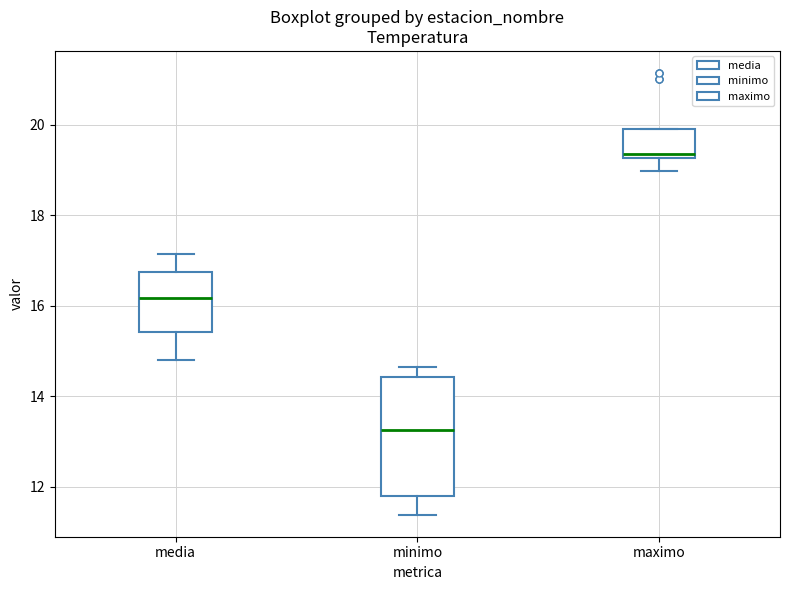

Reading left to right, transcribe this box plot: for each box, give where its median line is, the range the box spans, and where its two whiskers end, as read against the y-axis. The values are not printed on the chart, so give them approximately, as read against the axis.

media: median 16.2, box 15.4 to 16.8, whiskers 14.8 to 17.2
minimo: median 13.2, box 11.8 to 14.4, whiskers 11.4 to 14.6
maximo: median 19.4, box 19.2 to 20.0, whiskers 19.0 to 20.0